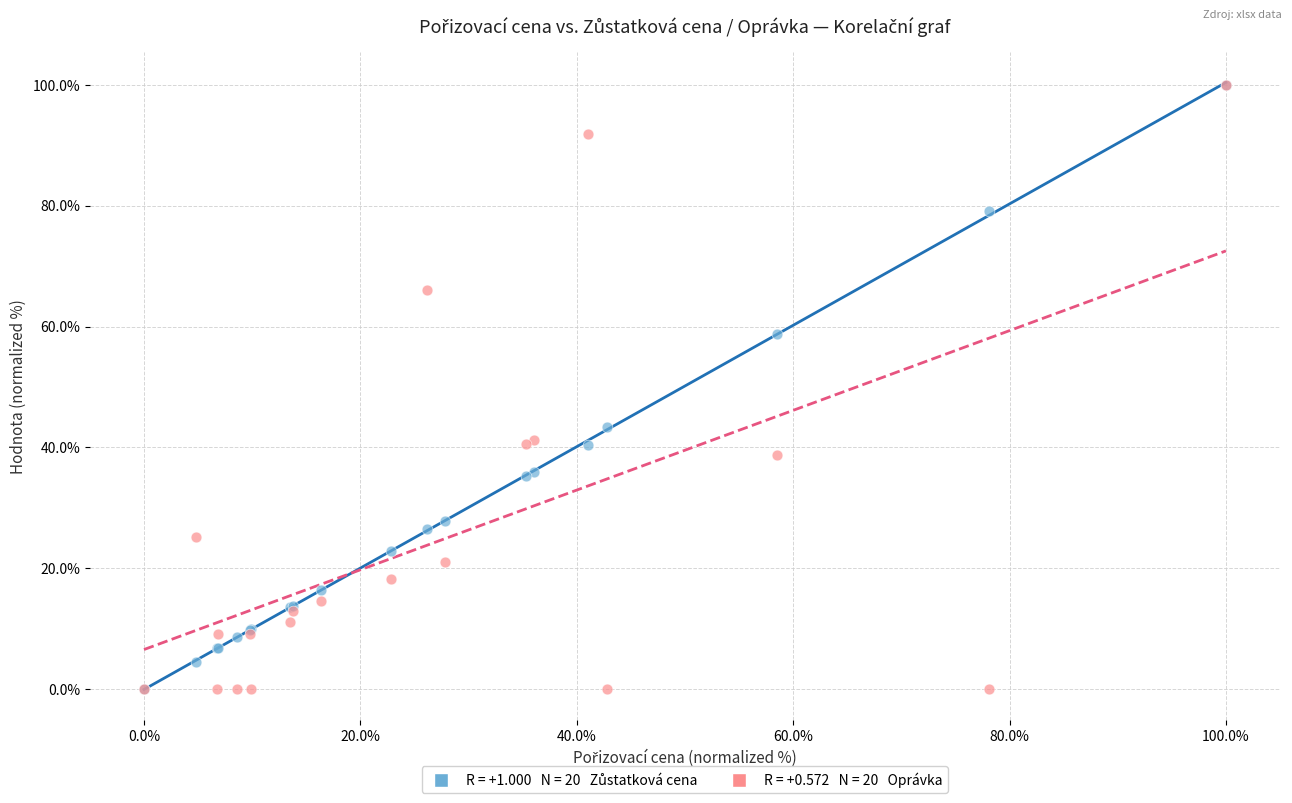

Across all series, what Y value is closest to 50?

43.3